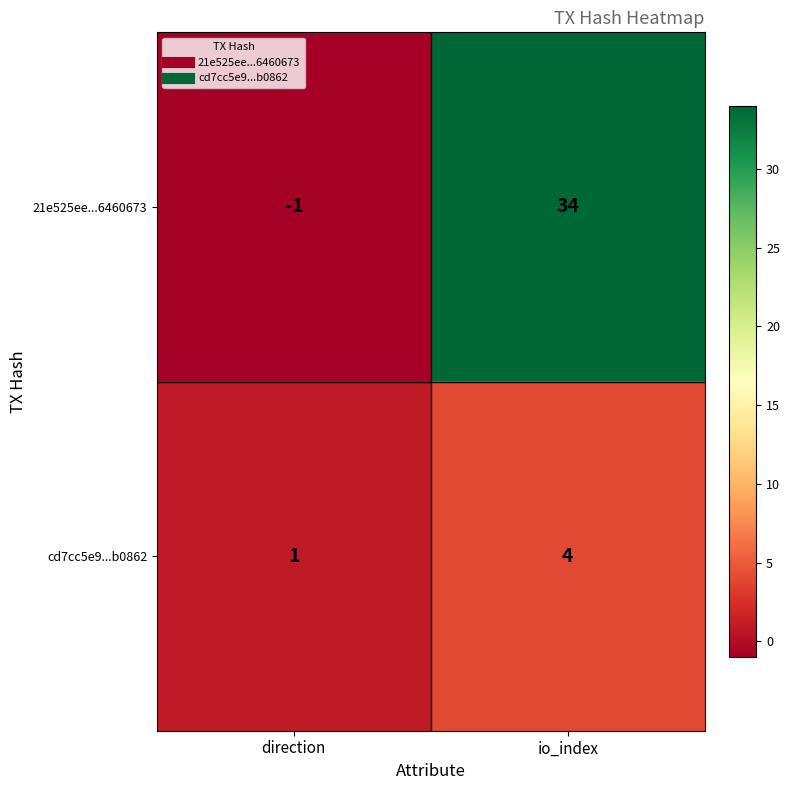

At io_index, list the series in order from largest to smallest.

21e525ee...6460673, cd7cc5e9...b0862